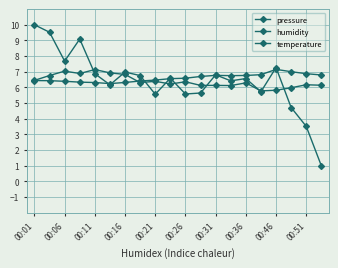

Where is temperature nearest to the value 6?

17